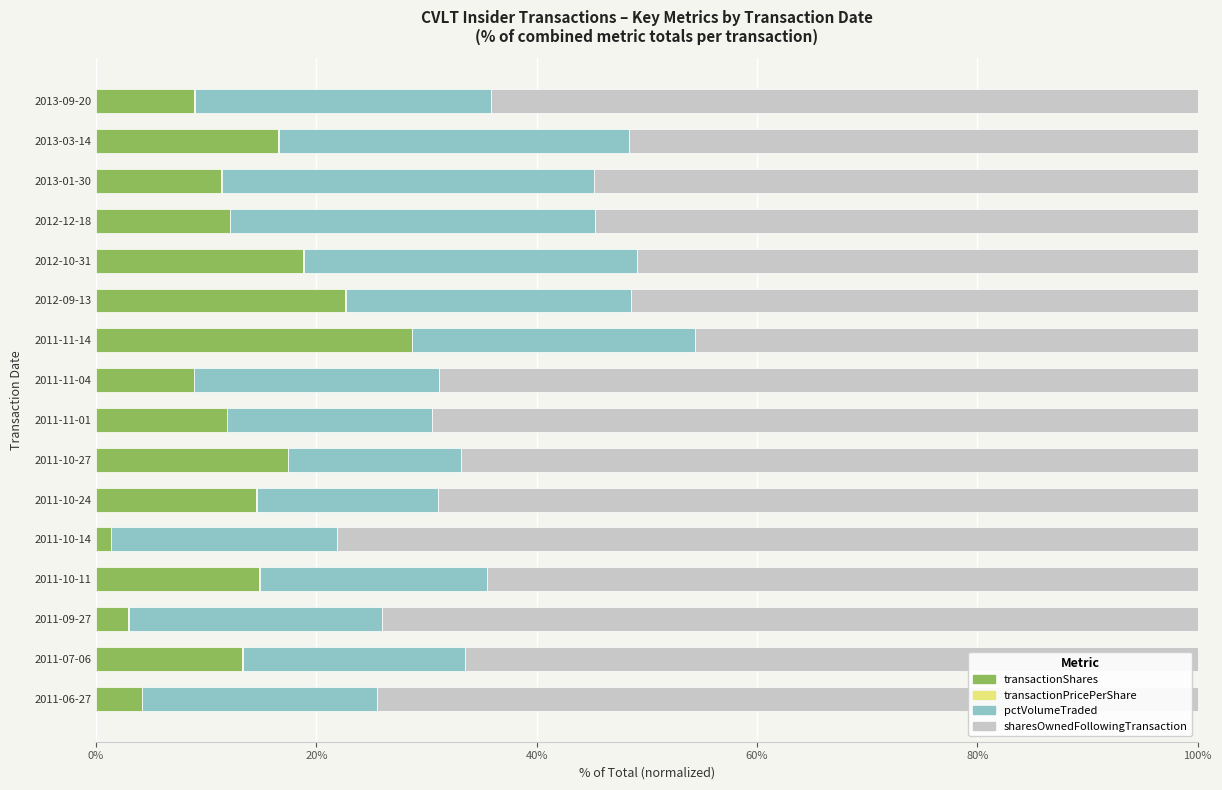

At which label does transactionShares reach its peak?

2011-11-14